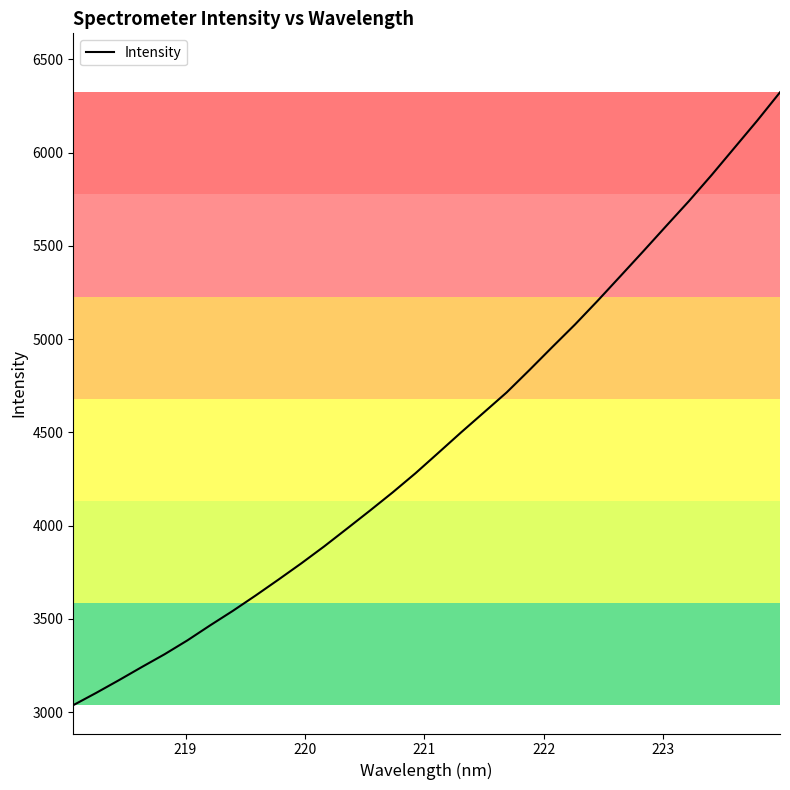

Reading left to right, transcribe all the data shown in this chart.

3038.0	3103.6	3171.9	3242.2	3310.8	3385.2	3465.9	3544.1	3626.5	3711.7	3798.7	3889.3	3984.5	4080.5	4178.5	4281.0	4390.1	4499.9	4606.9	4714.2	4834.4	4957.2	5078.4	5206.4	5338.6	5471.4	5606.1	5739.7	5880.0	6025.5	6171.2	6322.9